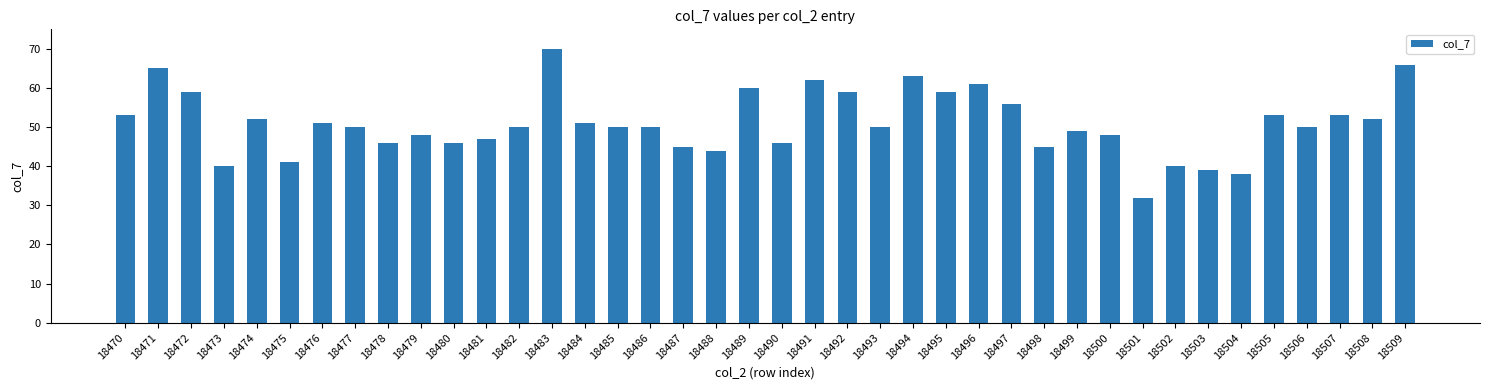

Read the value at 18495, to the nearest 10.

60